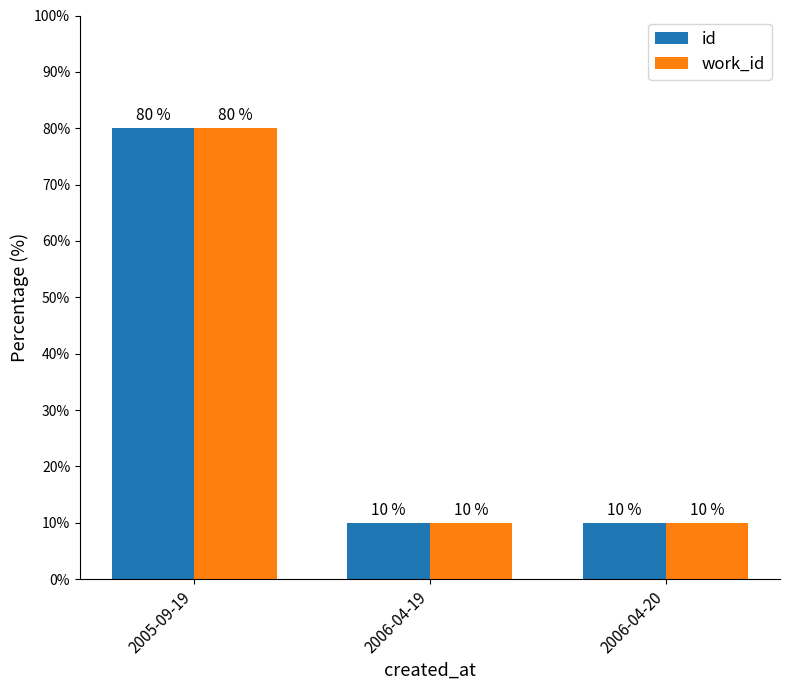

Is it true that work_id equals 80 at 2005-09-19?

True